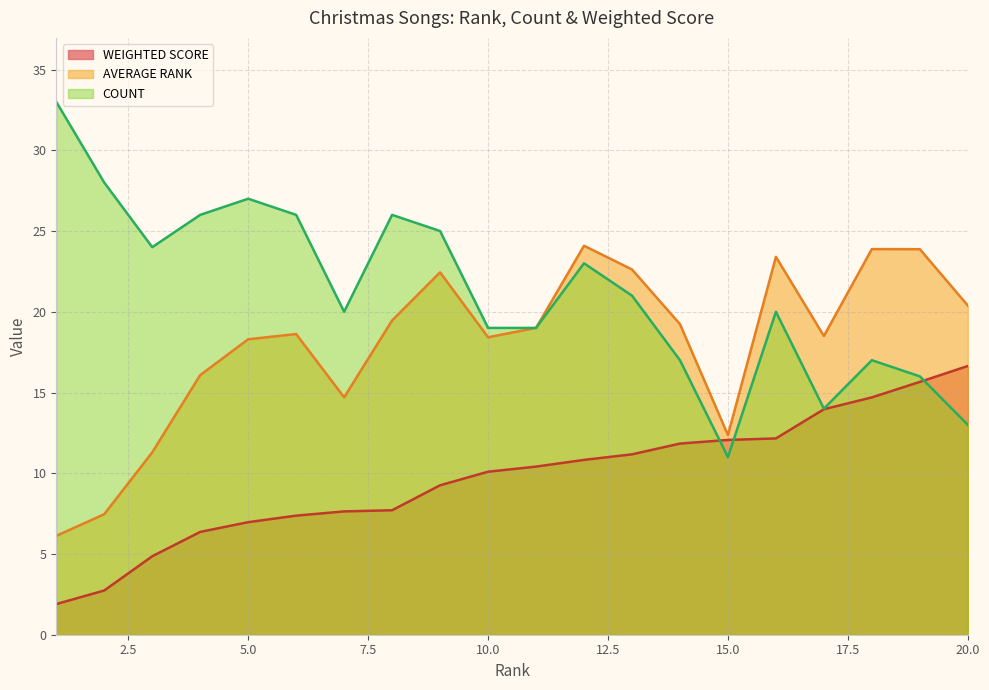

At which label does WEIGHTED SCORE reach its peak?

20.0